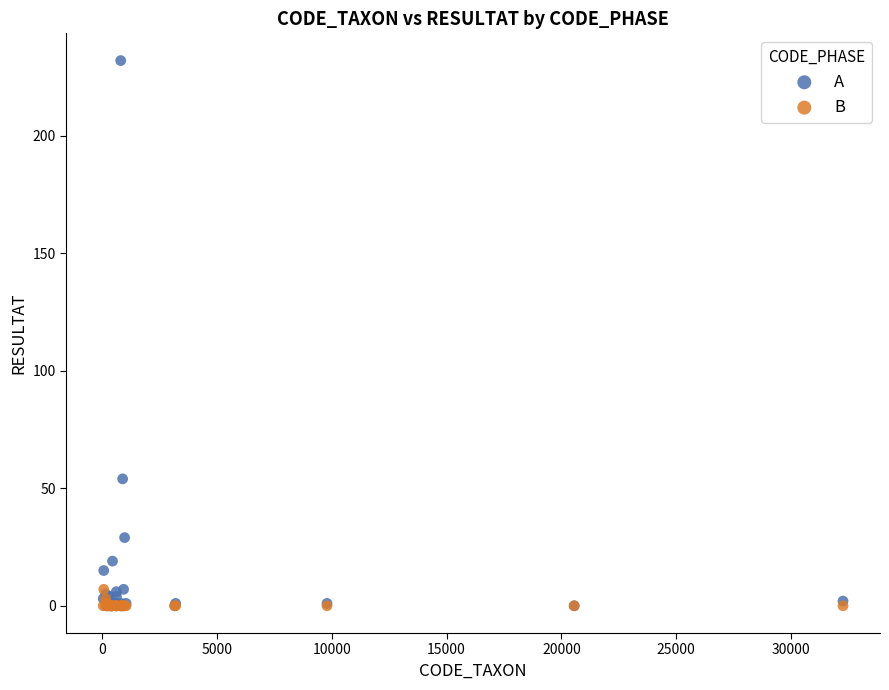

Across all series, what Y value is closest to 116?

54